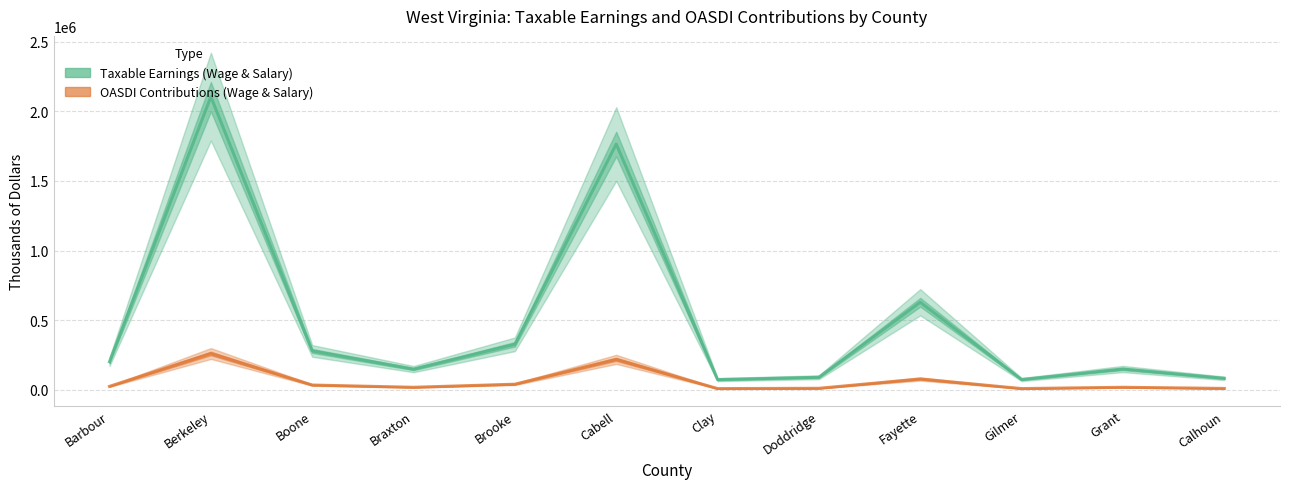

Rank the series at Brooke from lowest to highest value.

OASDI Contributions (Wage & Salary), Taxable Earnings (Wage & Salary)